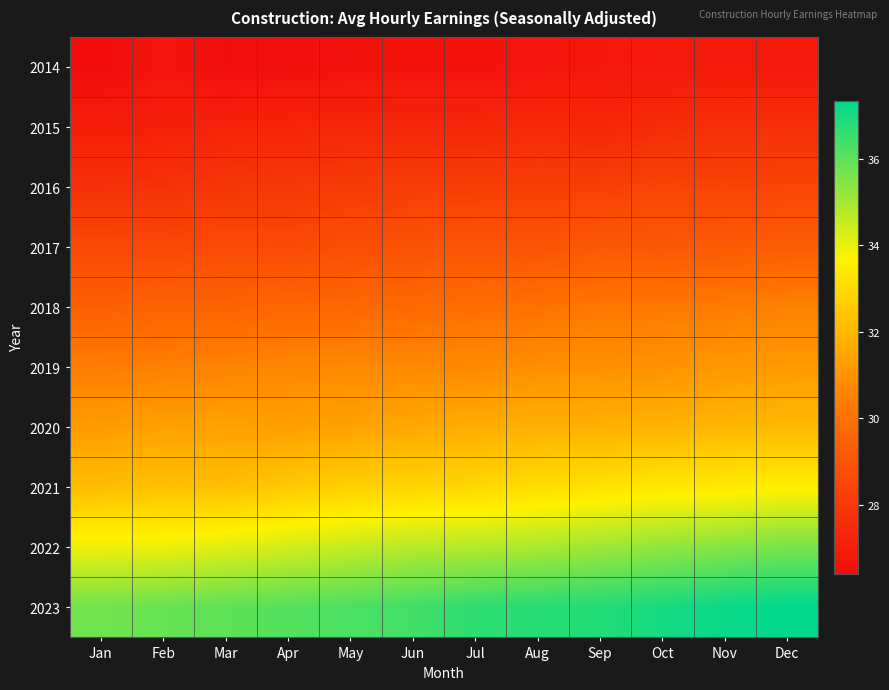

Reading right to left, what are all the values shown in this chart?

2014: Dec=26.9	Nov=26.9	Oct=26.9	Sep=26.8	Aug=26.7	Jul=26.7	Jun=26.7	May=26.6	Apr=26.6	Mar=26.5	Feb=26.8	Jan=26.4
2015: Dec=27.6	Nov=27.7	Oct=27.5	Sep=27.4	Aug=27.4	Jul=27.4	Jun=27.3	May=27.3	Apr=27.3	Mar=27.2	Feb=27.1	Jan=27.1
2016: Dec=28.4	Nov=28.4	Oct=28.4	Sep=28.2	Aug=28.2	Jul=28.2	Jun=28.1	May=28.1	Apr=28.0	Mar=27.9	Feb=27.8	Jan=27.7
2017: Dec=29.3	Nov=29.2	Oct=29.1	Sep=29.1	Aug=29.0	Jul=28.9	Jun=28.9	May=28.7	Apr=28.6	Mar=28.6	Feb=28.5	Jan=28.6
2018: Dec=30.5	Nov=30.3	Oct=30.2	Sep=30.2	Aug=30.0	Jul=29.9	Jun=29.8	May=29.7	Apr=29.6	Mar=29.5	Feb=29.5	Jan=29.4
2019: Dec=31.2	Nov=31.1	Oct=31.0	Sep=30.9	Aug=30.9	Jul=30.7	Jun=30.7	May=30.7	Apr=30.6	Mar=30.5	Feb=30.4	Jan=30.3
2020: Dec=32.1	Nov=32.0	Oct=31.9	Sep=31.8	Aug=31.8	Jul=31.7	Jun=31.6	May=31.4	Apr=31.3	Mar=31.4	Feb=31.4	Jan=31.2
2021: Dec=33.6	Nov=33.4	Oct=33.4	Sep=33.2	Aug=33.1	Jul=32.9	Jun=32.8	May=32.7	Apr=32.5	Mar=32.2	Feb=32.3	Jan=32.2
2022: Dec=35.6	Nov=35.4	Oct=35.3	Sep=35.1	Aug=34.9	Jul=34.8	Jun=34.7	May=34.5	Apr=34.3	Mar=34.1	Feb=34.0	Jan=33.9
2023: Dec=37.3	Nov=37.2	Oct=37.0	Sep=36.8	Aug=36.8	Jul=36.7	Jun=36.4	May=36.3	Apr=36.1	Mar=36.0	Feb=35.9	Jan=35.7